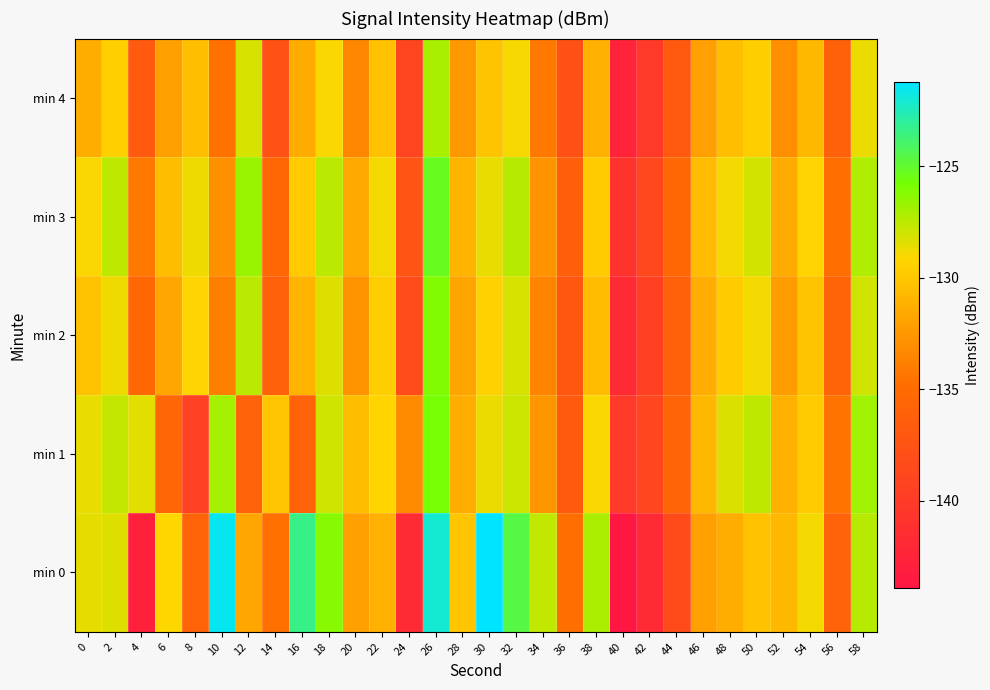

What is the difference between the highest and lowest values at 6?

6.4